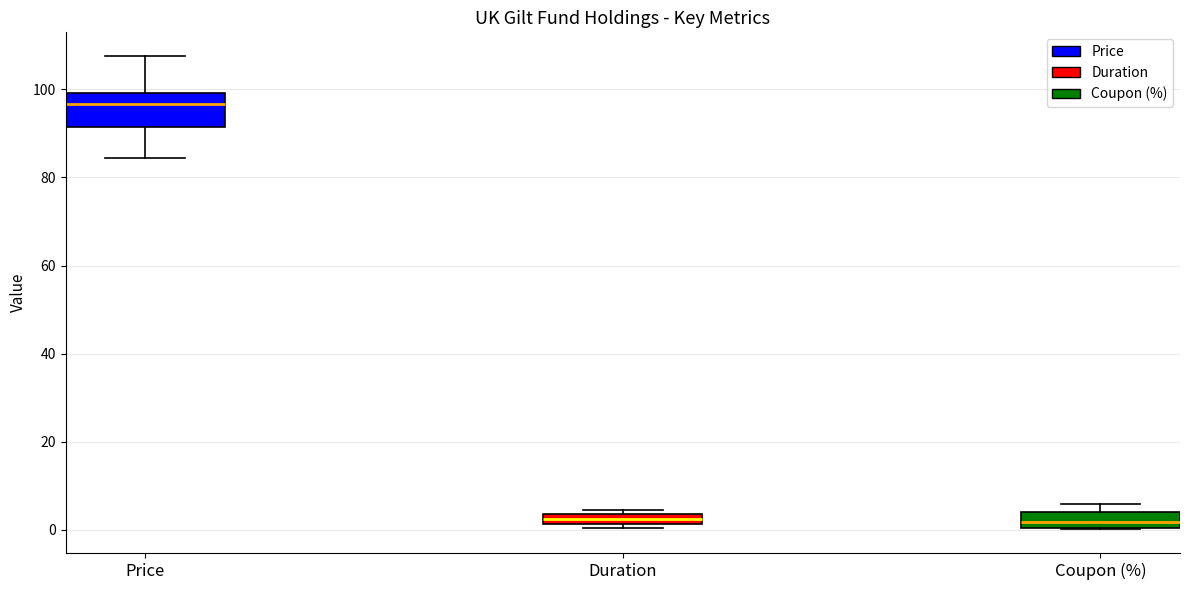

Where does the lower whisker of the box for Price end on the y-axis? The values are not printed on the chart, so give them approximately, as read against the axis.

84